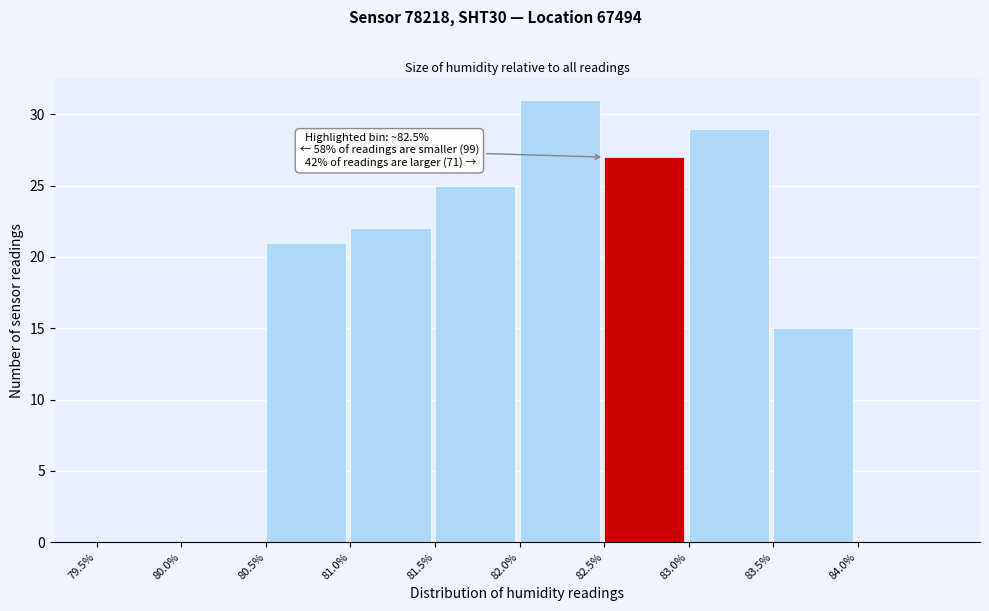

Over which range of the x-axis is the bar tallest?

82.0 to 82.5